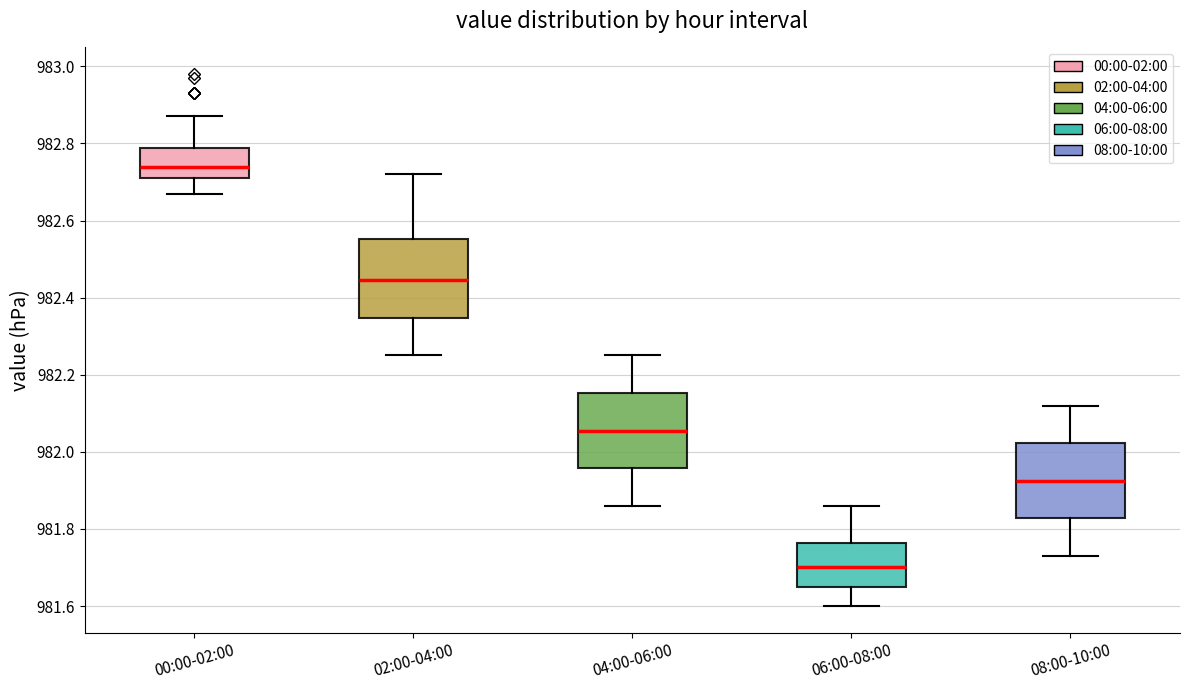

Reading left to right, read every box against the y-axis: the position of its median line, the range the box covers, and the ends of its whiskers. The values are not printed on the chart, so give them approximately, as read against the axis.

00:00-02:00: median 982.74, box 982.72 to 982.78, whiskers 982.68 to 982.88
02:00-04:00: median 982.44, box 982.34 to 982.56, whiskers 982.26 to 982.72
04:00-06:00: median 982.06, box 981.96 to 982.16, whiskers 981.86 to 982.26
06:00-08:00: median 981.70, box 981.66 to 981.76, whiskers 981.60 to 981.86
08:00-10:00: median 981.92, box 981.82 to 982.02, whiskers 981.74 to 982.12